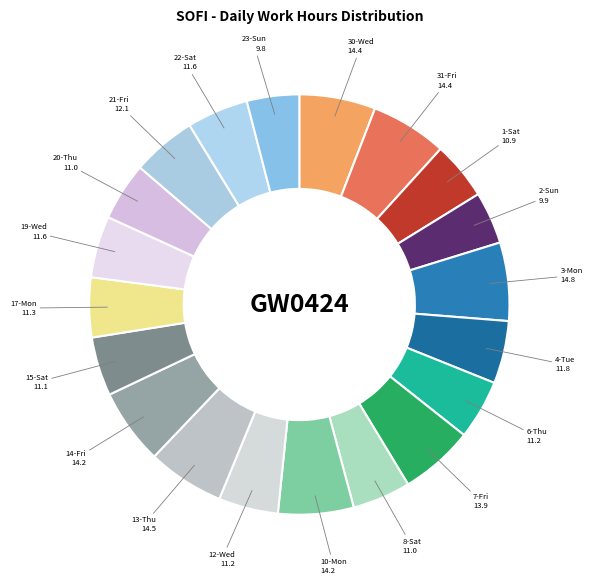

Does 3-Mon represent more than half of the total?

No